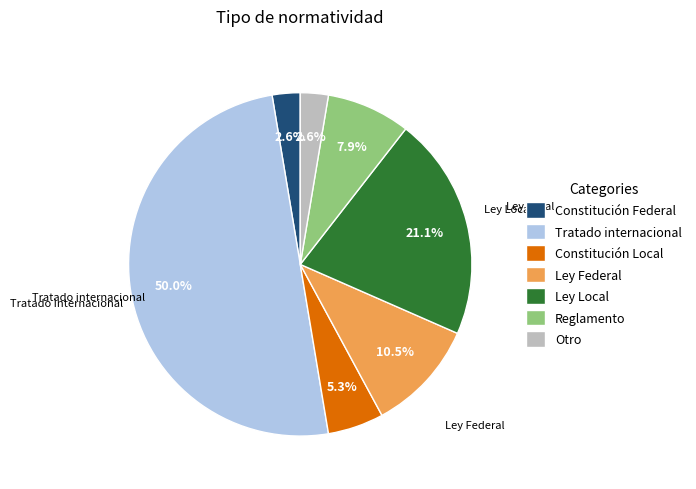

What is the largest slice in the pie chart?

Tratado internacional